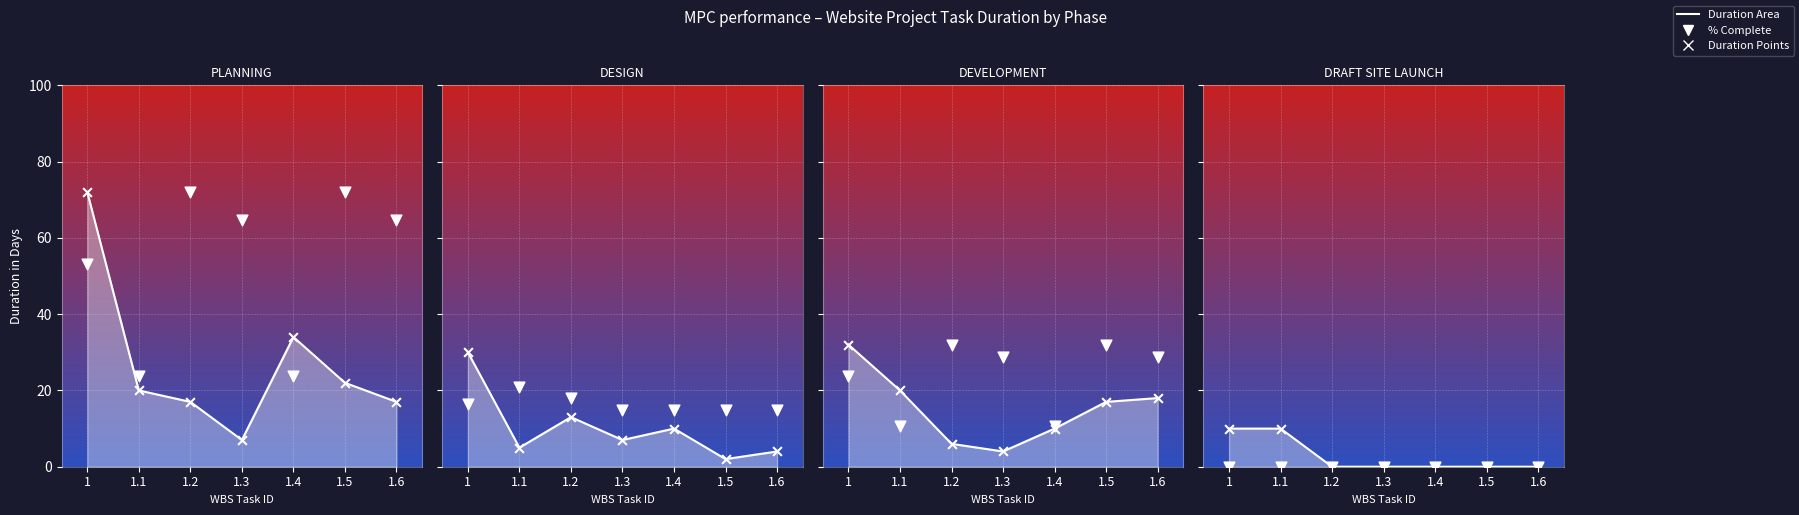

What is the total value across all series at 1.1?

10